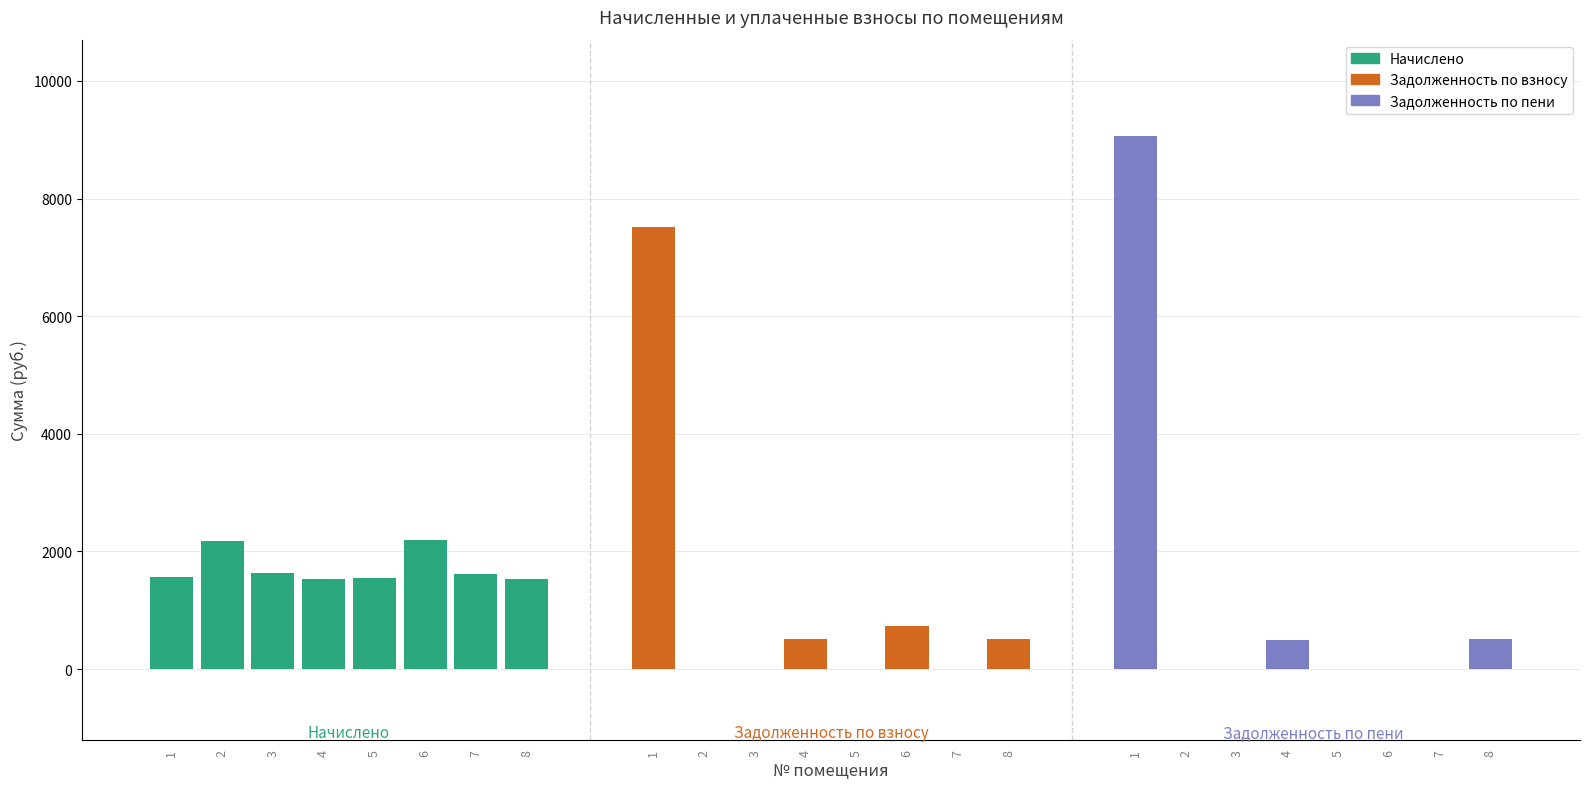

What is the highest value of the Задолженность по пени series?

9068.6